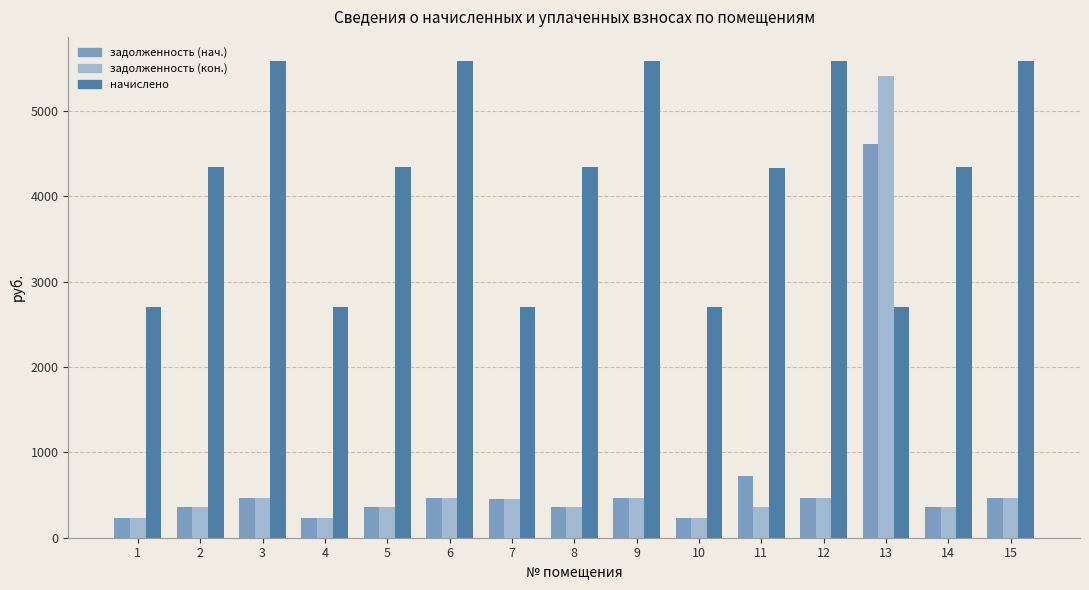

Where is задолженность (нач.) nearest to the value 2416?

11